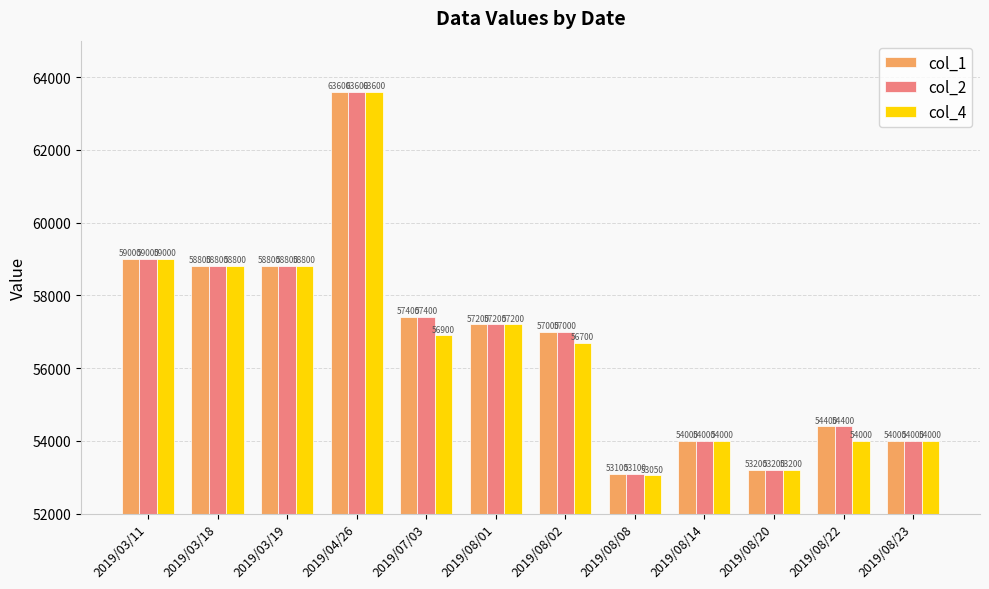

What is the average value of the col_4 series?

56604